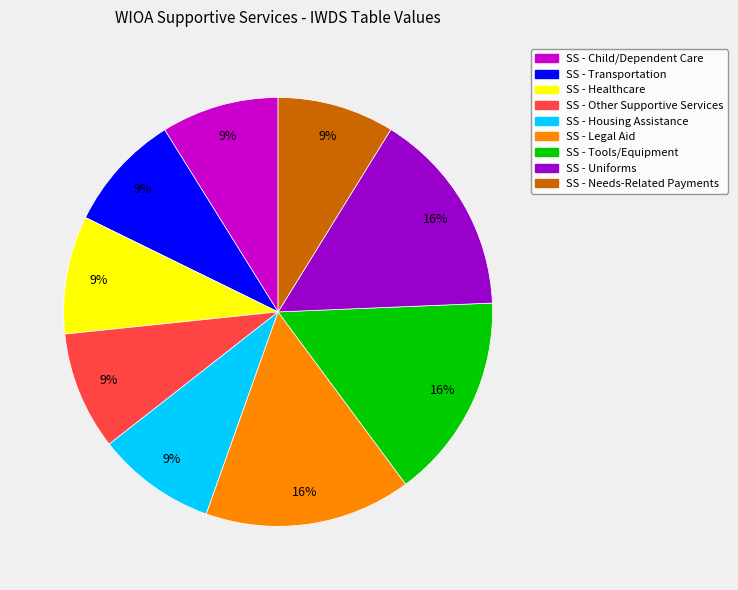

Do SS - Housing Assistance and SS - Tools/Equipment together represent more than half of the pie?

No